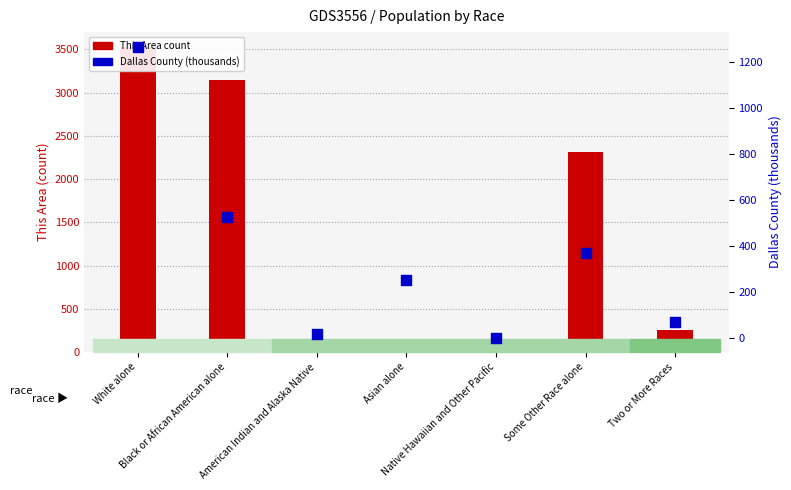

Is the value of This Area (count) at Two or More Races greater than the value of Dallas County (thousands) at Two or More Races?

Yes